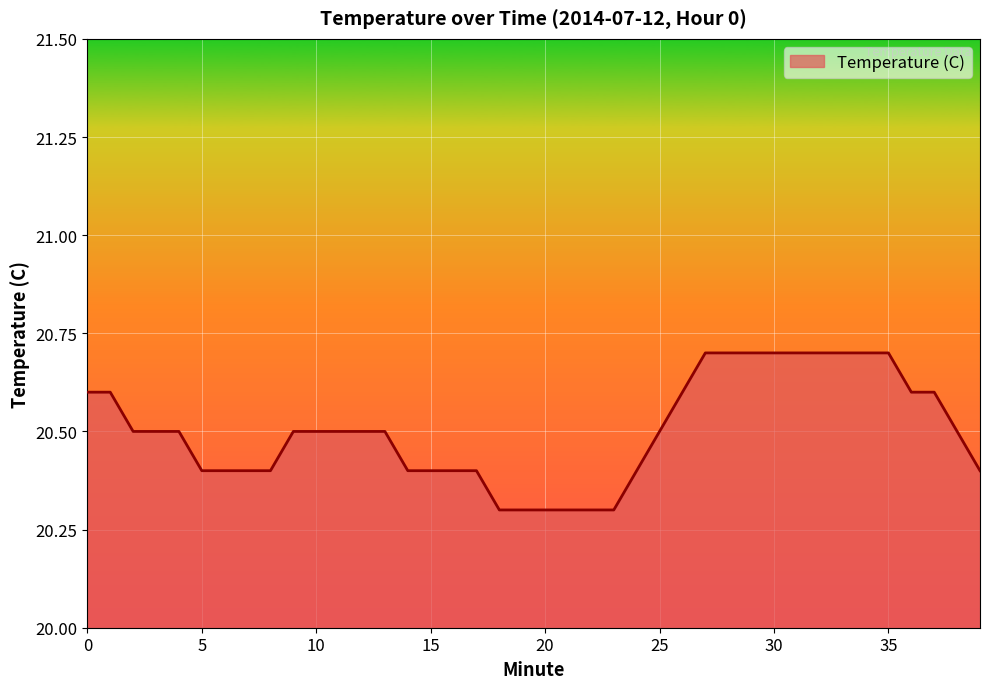

Reading left to right, extract all data points from this chart.

20.6	20.6	20.5	20.5	20.5	20.4	20.4	20.4	20.4	20.5	20.5	20.5	20.5	20.5	20.4	20.4	20.4	20.4	20.3	20.3	20.3	20.3	20.3	20.3	20.4	20.5	20.6	20.7	20.7	20.7	20.7	20.7	20.7	20.7	20.7	20.7	20.6	20.6	20.5	20.4